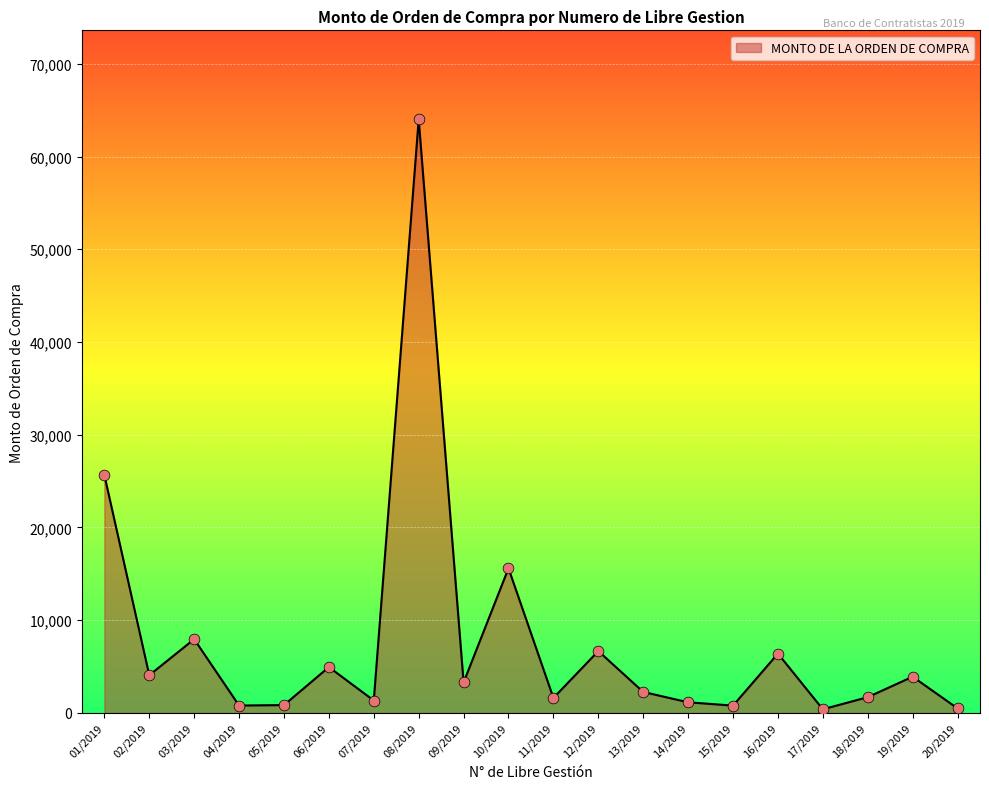

What is the change in value from 05/2019 to 18/2019?

+854.0